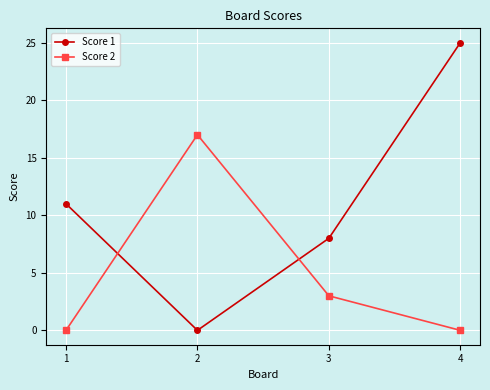

Which series has the largest range (max minus min)?

Score 1